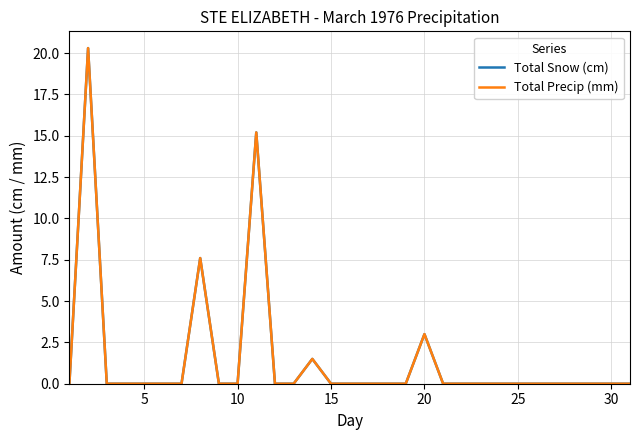

What is the average value of the Total Precip (mm) series?

1.5